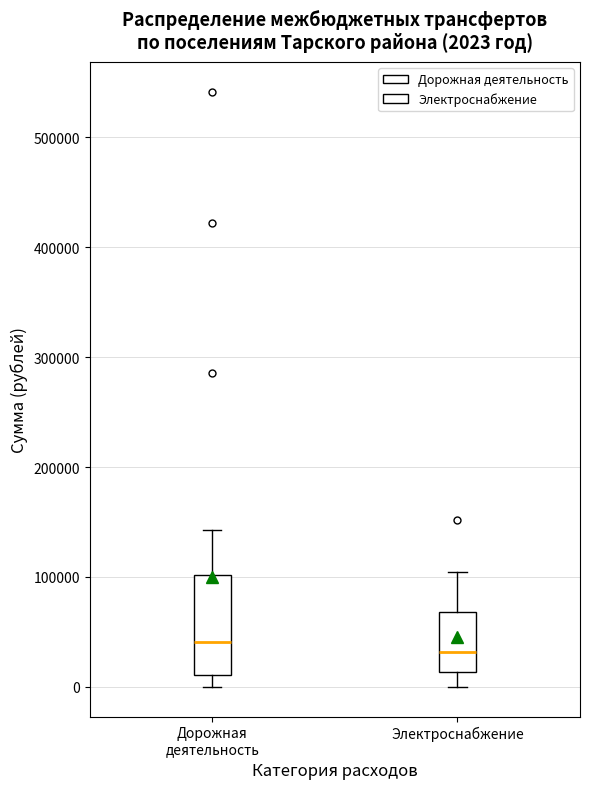

Comparing the boxes themselves (not the whiskers), which one is the tallest?

Дорожная деятельность